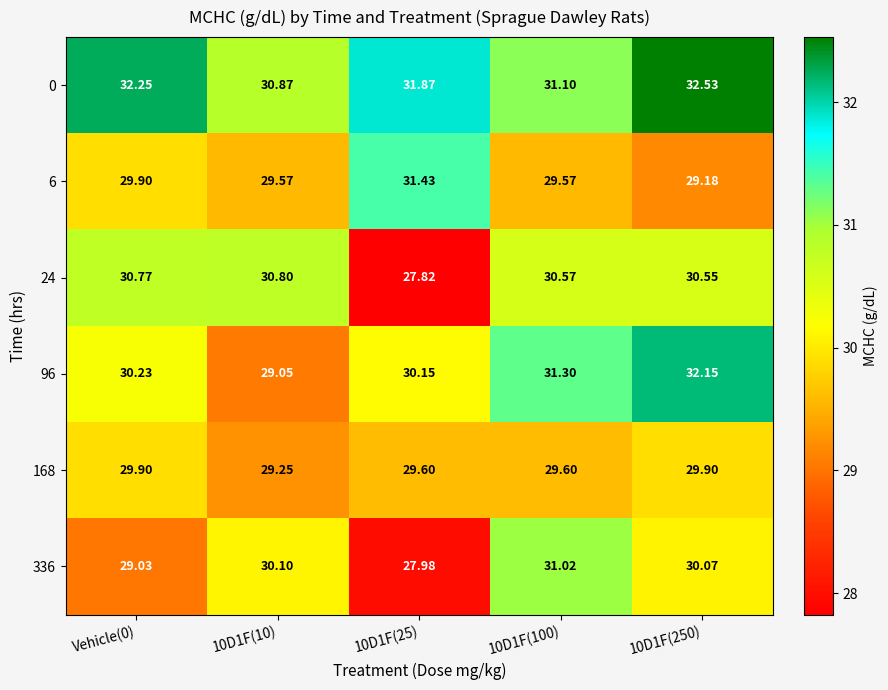

What is the greatest value displayed?

32.5